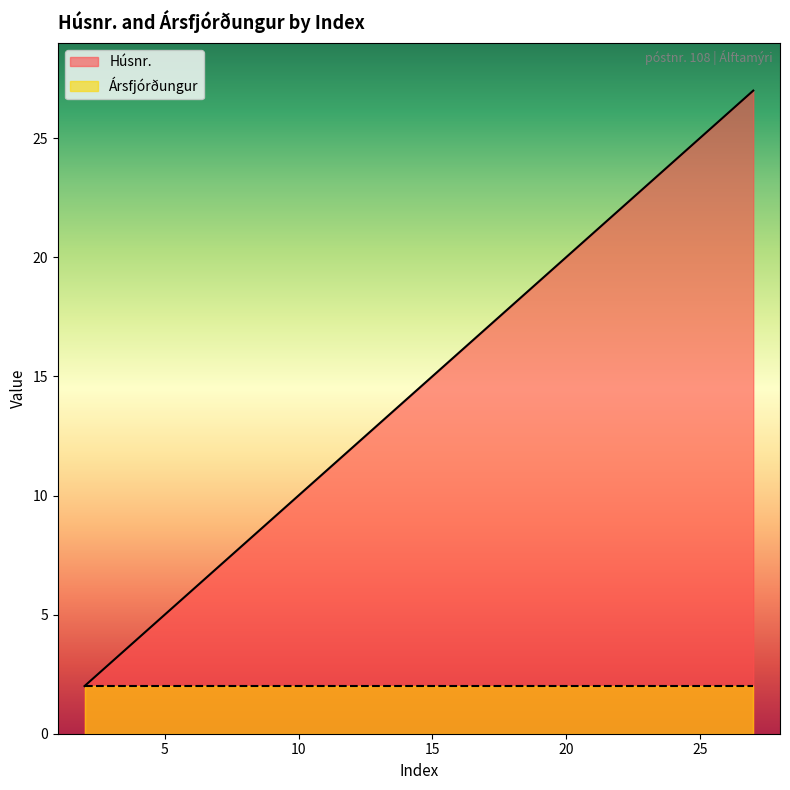

What is the minimum value shown in the chart?

2